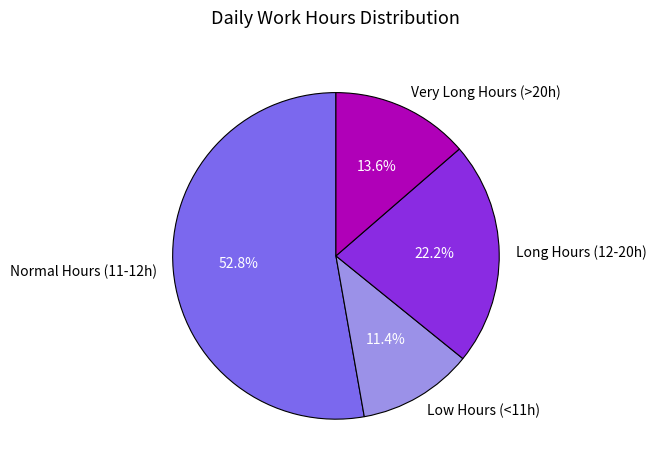

How much of the chart is everything except Normal Hours (11-12h)?

47.2%